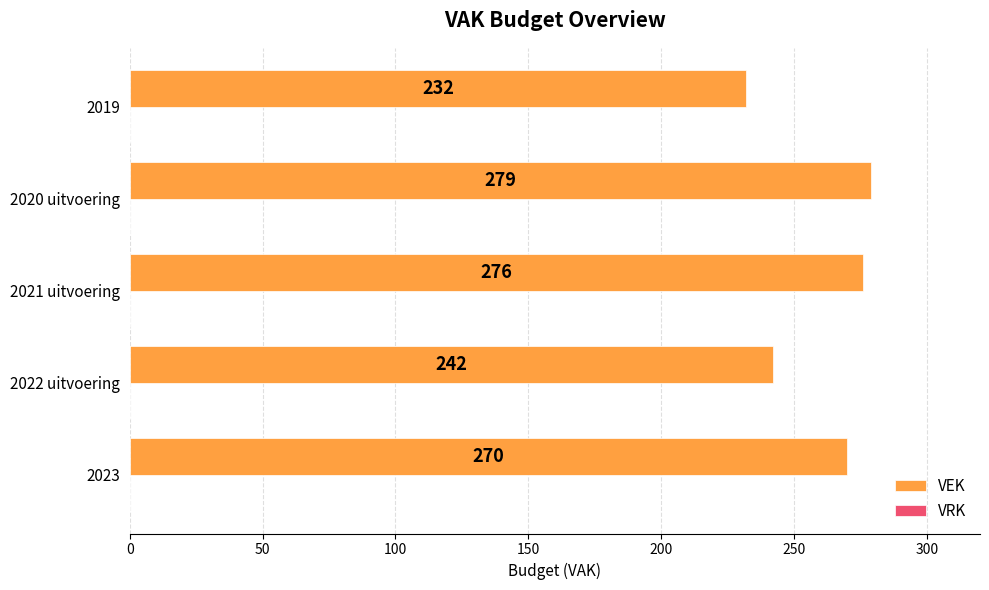

Where is the data nearest to the value 255?

2022 uitvoering